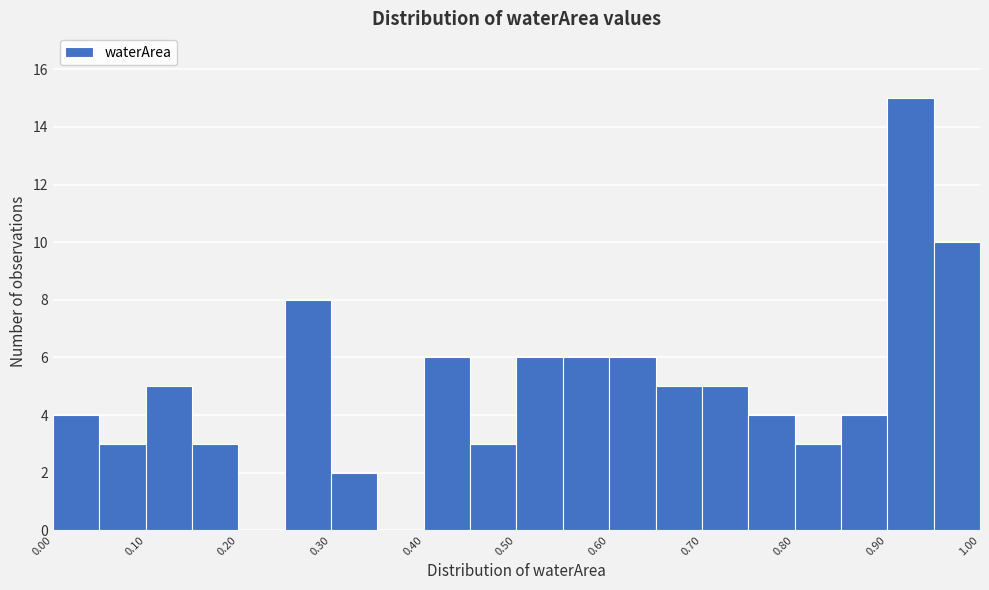

What is the height of the bar covering 0.80 to 0.85 on the x-axis? The values are not printed on the chart, so give them approximately, as read against the axis.

3